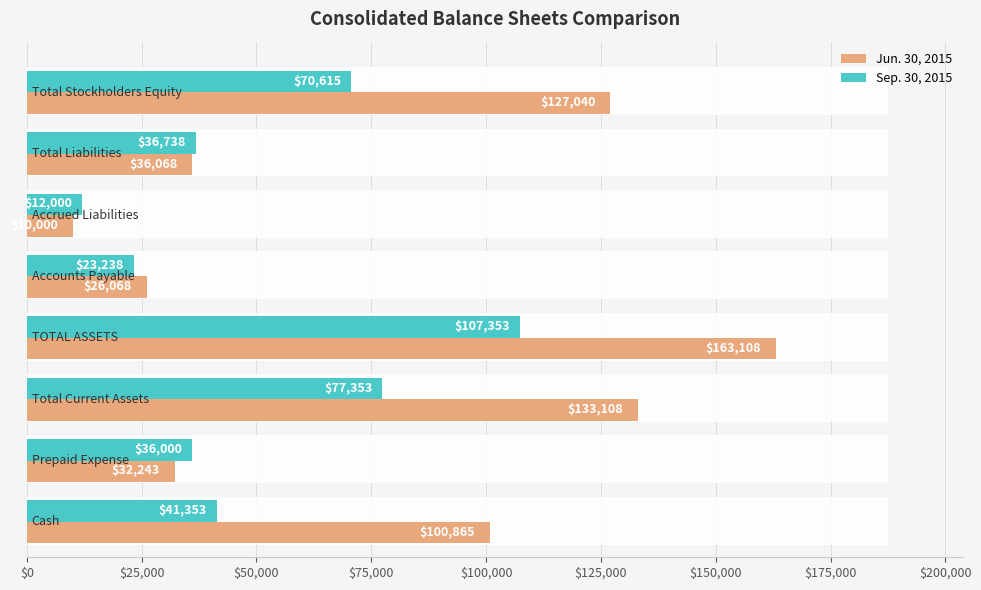

What is the difference between the second highest and minimum values in the Sep. 30, 2015 series?

65353